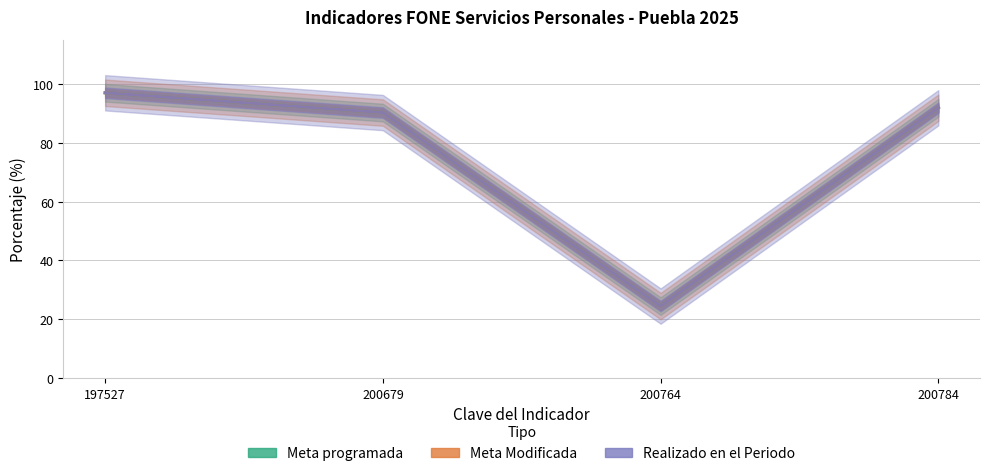

Where is Realizado en el Periodo nearest to the value 60?

200679